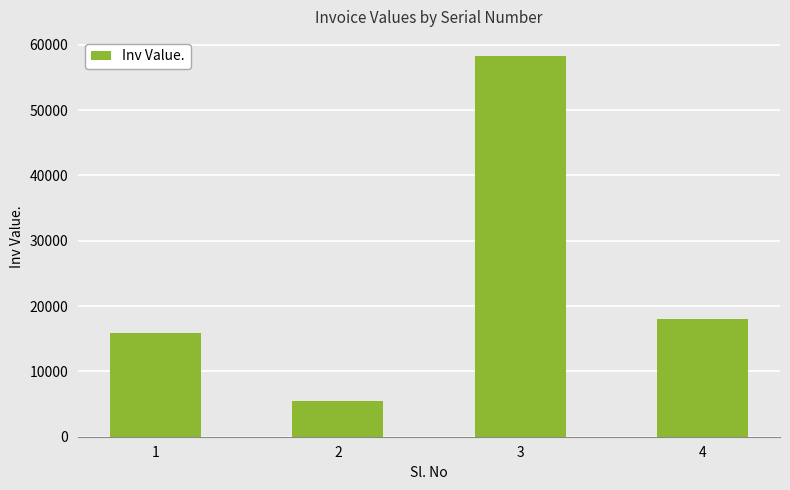

Approximately how many times larger is the value at 2 compared to 3?

0.1